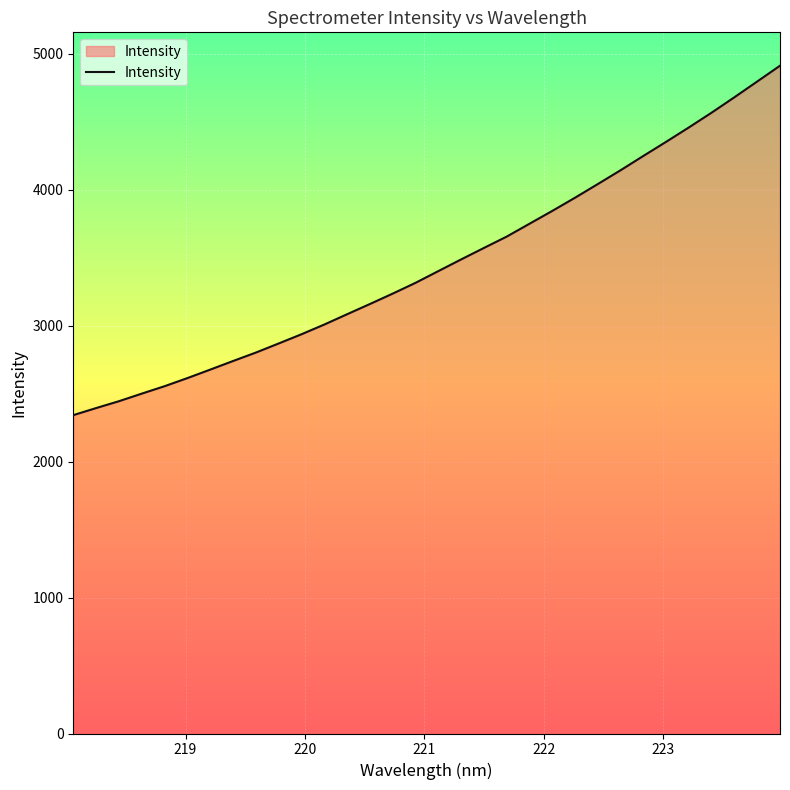

What is the smallest value displayed?

2342.4